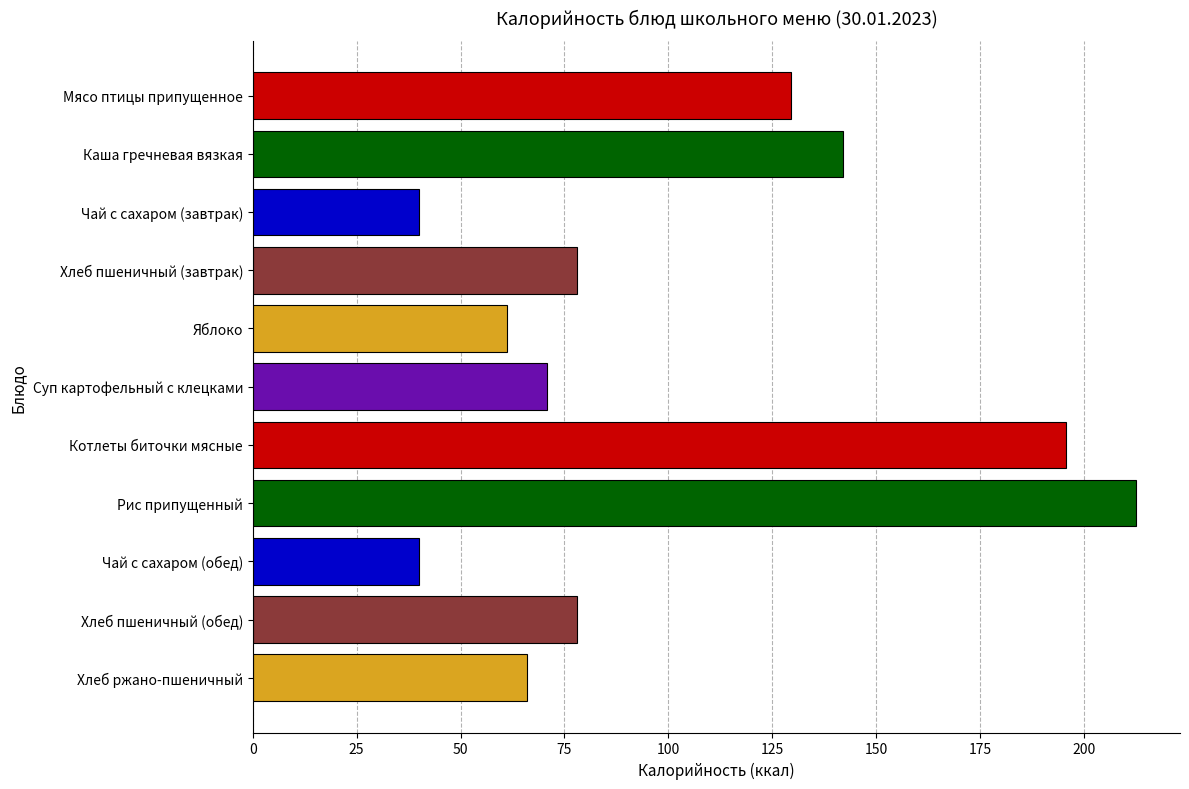

How many data points does each series have?

11